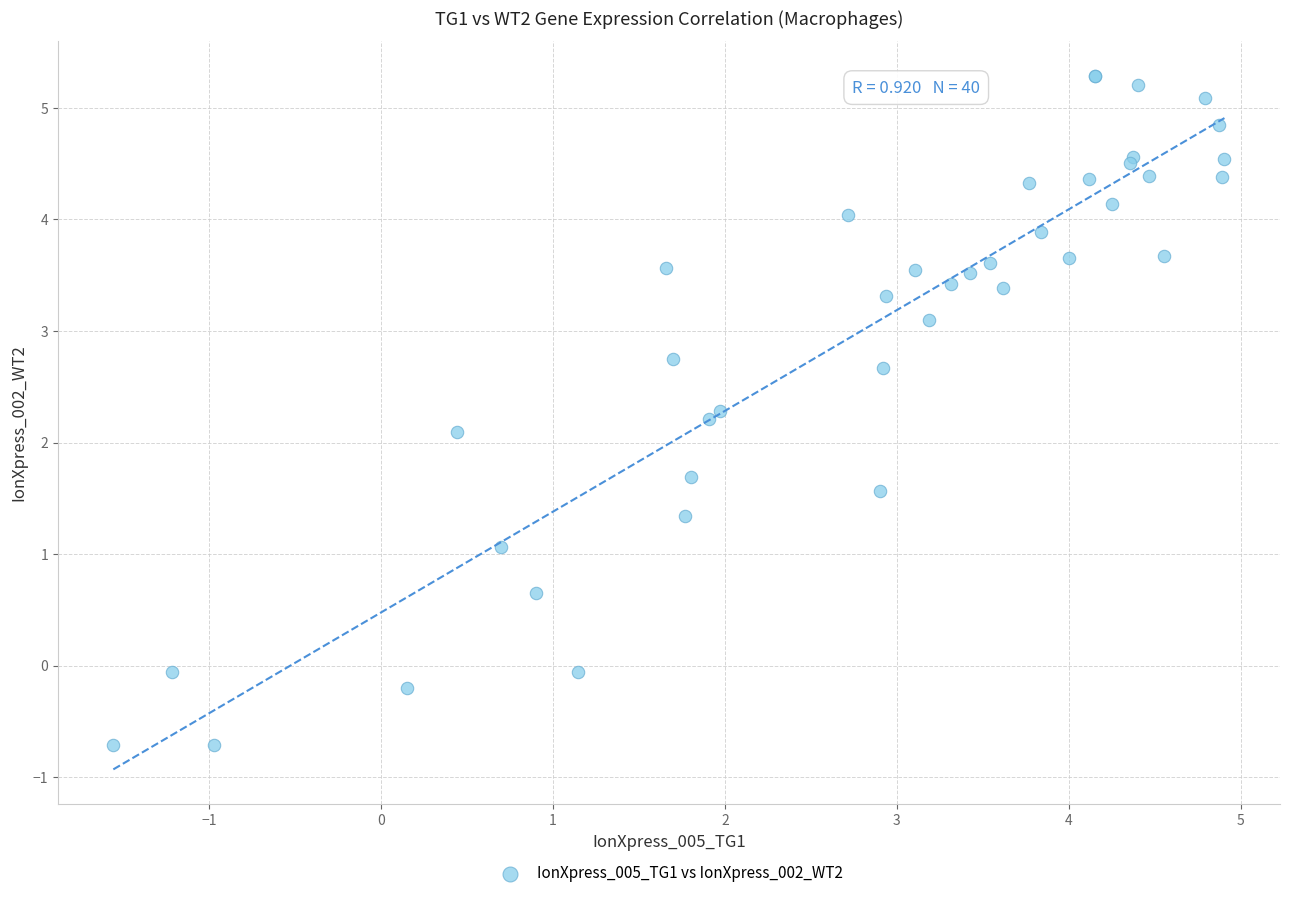

What Y value in the scatter plot is closest to 2?

2.1